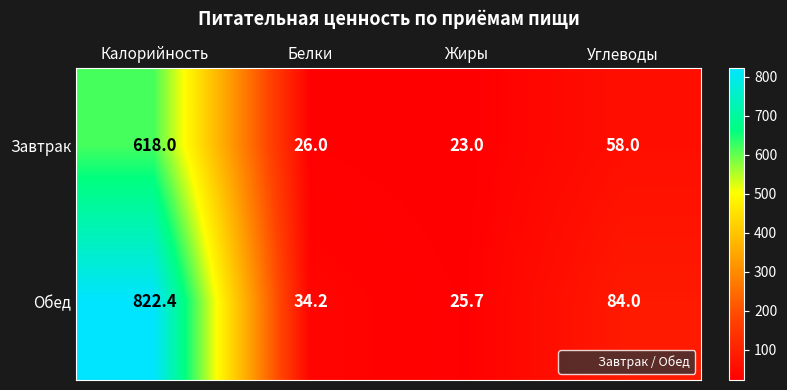

Reading left to right, extract all data points from this chart.

Завтрак: Калорийность=618.0	Белки=26.0	Жиры=23.0	Углеводы=58.0
Обед: Калорийность=822.4	Белки=34.2	Жиры=25.7	Углеводы=84.0